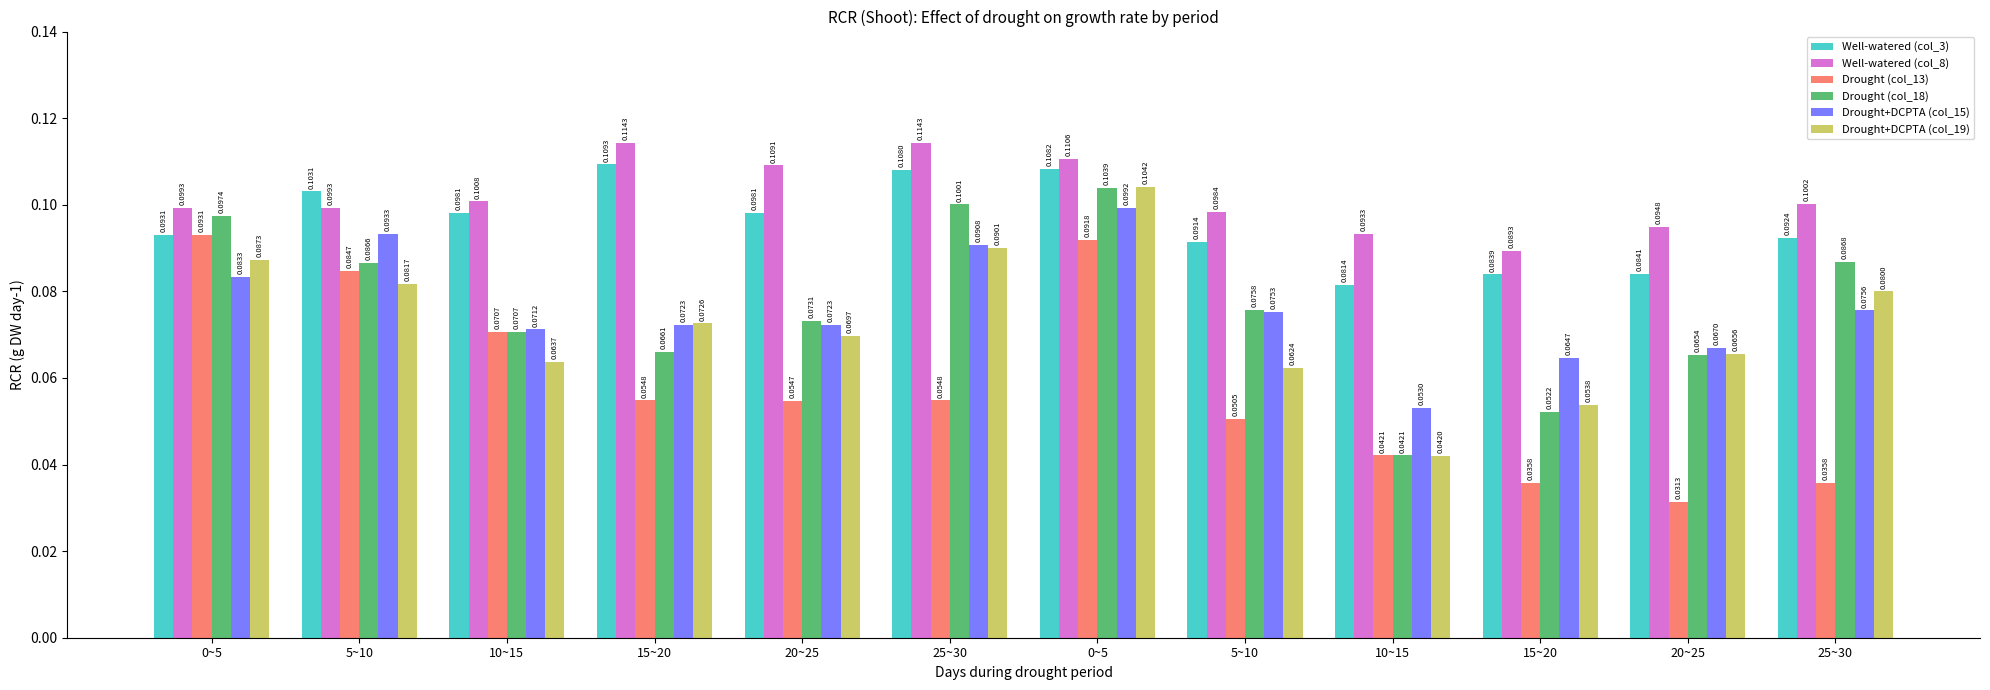

How many groups of bars are there?

12